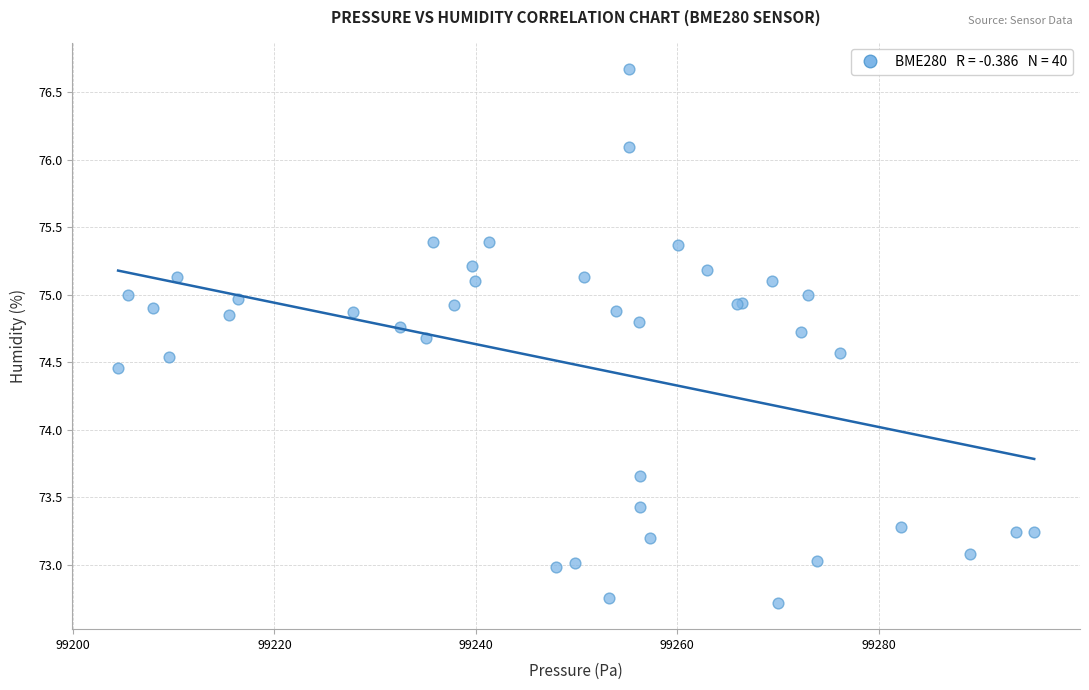

What Y value in the scatter plot is closest to 74?

73.7